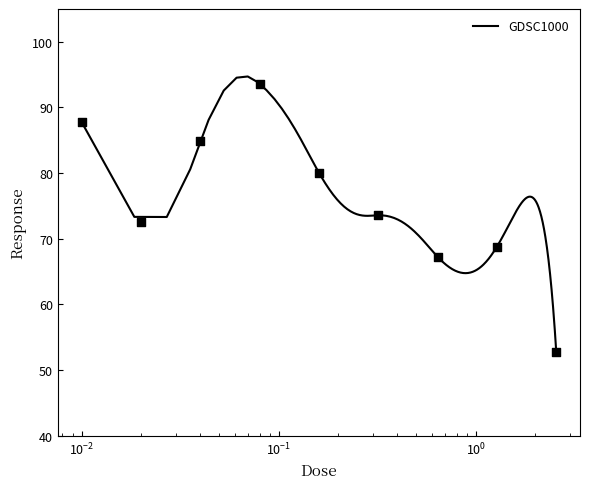

What is the maximum value for GDSC1000?

94.7